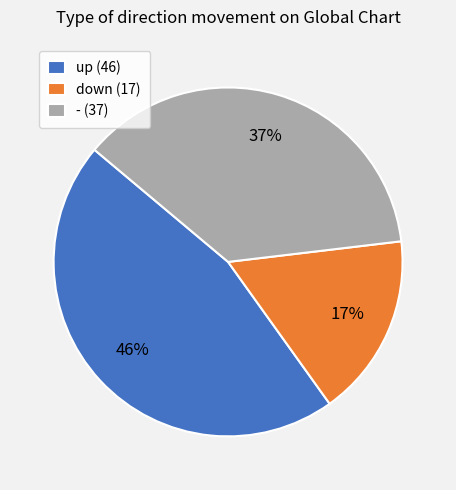

The up slice represents 33% of the pie. True or false?

False